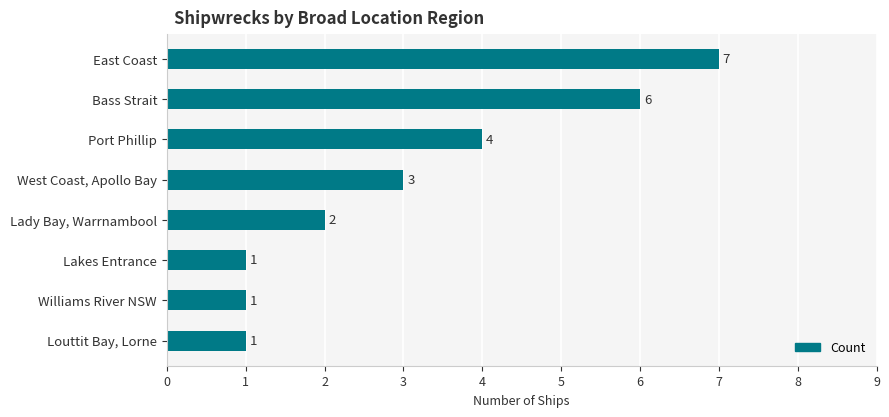

What is the difference between the maximum and minimum values?

6